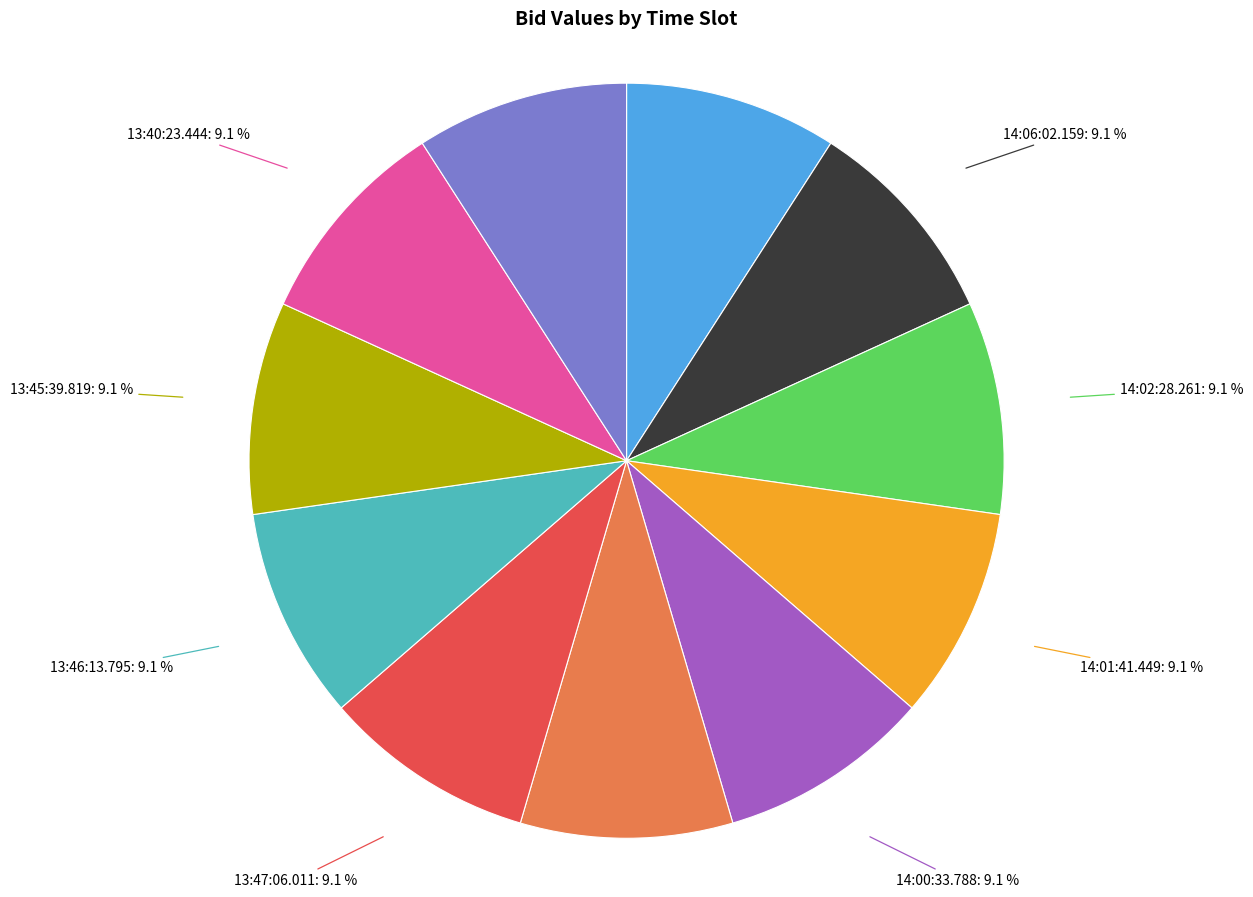

The 13:46:13.795 slice represents 19% of the pie. True or false?

False